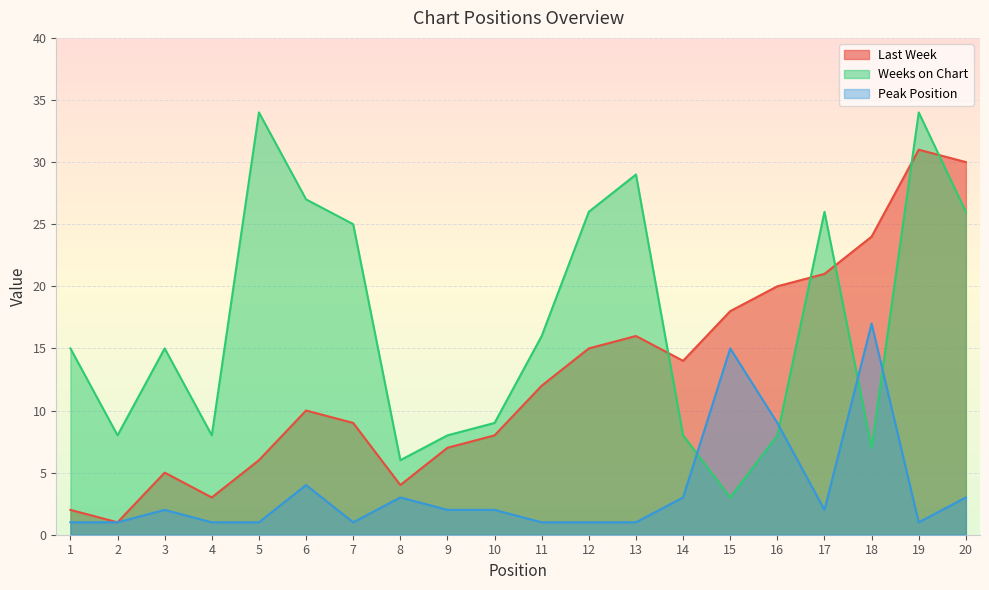

Which has a higher value, 13 or 7?

13